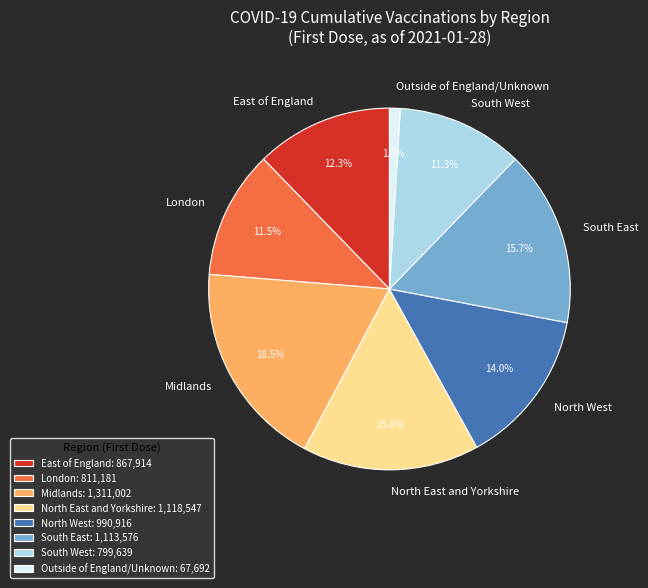

To the nearest percent, what is the average slice percentage?

12%